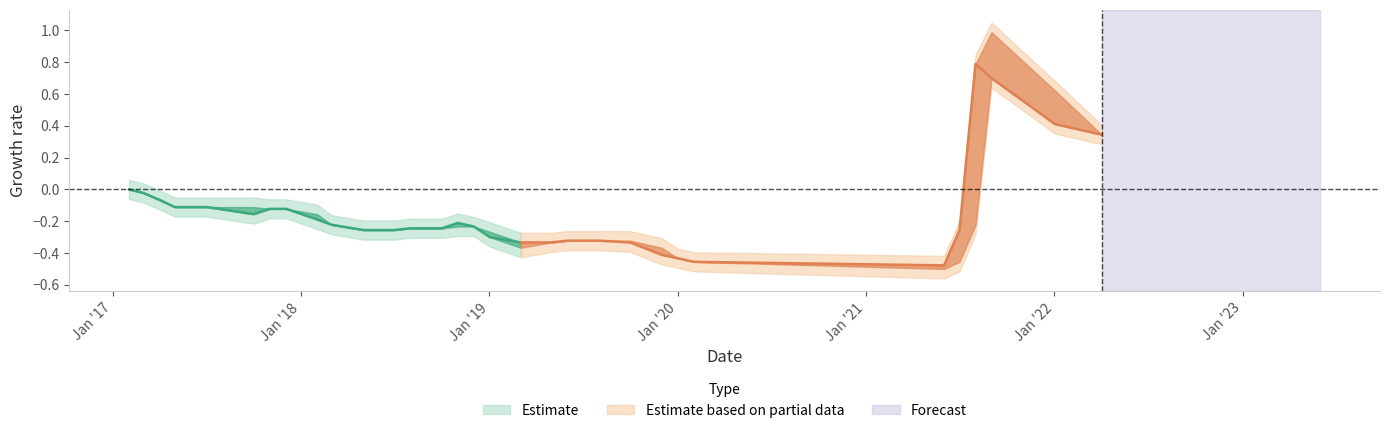

How many lines are shown in the chart?

3